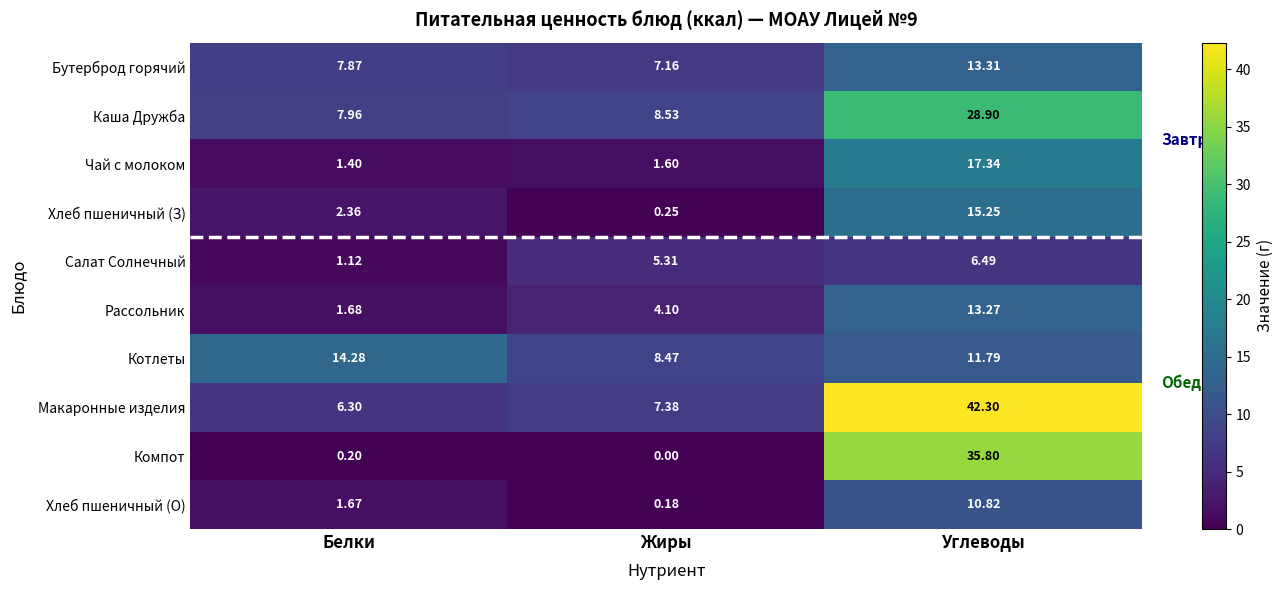

At which category is the sum across all series the highest?

Углеводы